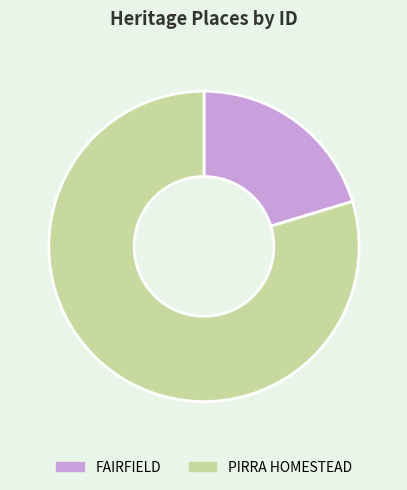

Between FAIRFIELD and PIRRA HOMESTEAD, which is larger?

PIRRA HOMESTEAD